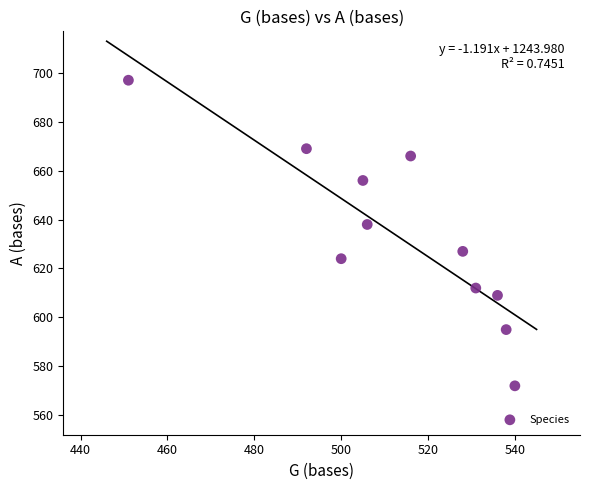

What Y value in the scatter plot is closest to 634?

638